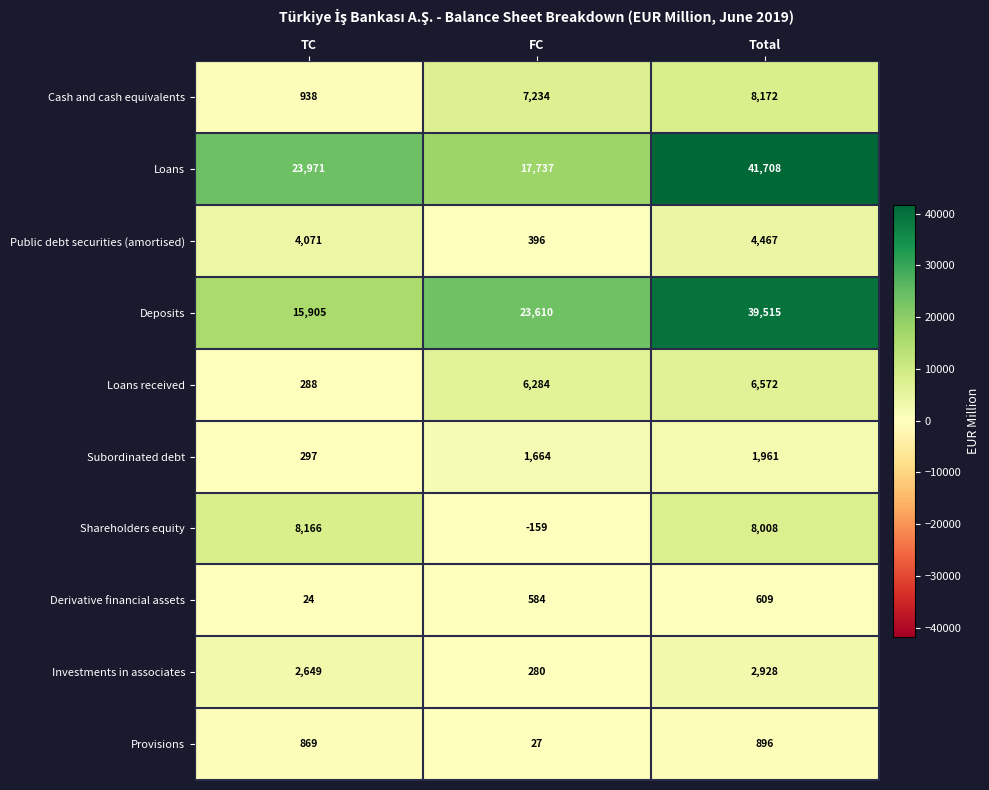

List the series in order of their peak value, highest first.

Loans, Deposits, Cash and cash equivalents, Shareholders equity, Loans received, Public debt securities (amortised), Investments in associates, Subordinated debt, Provisions, Derivative financial assets